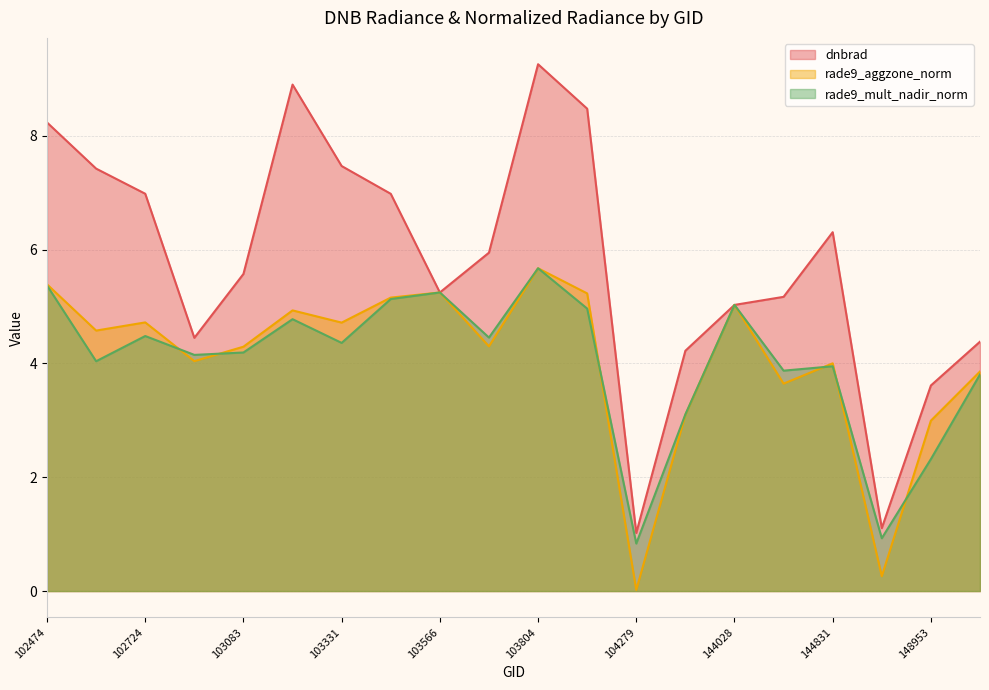

Which series changed the most between 103083 and 103202?

dnbrad